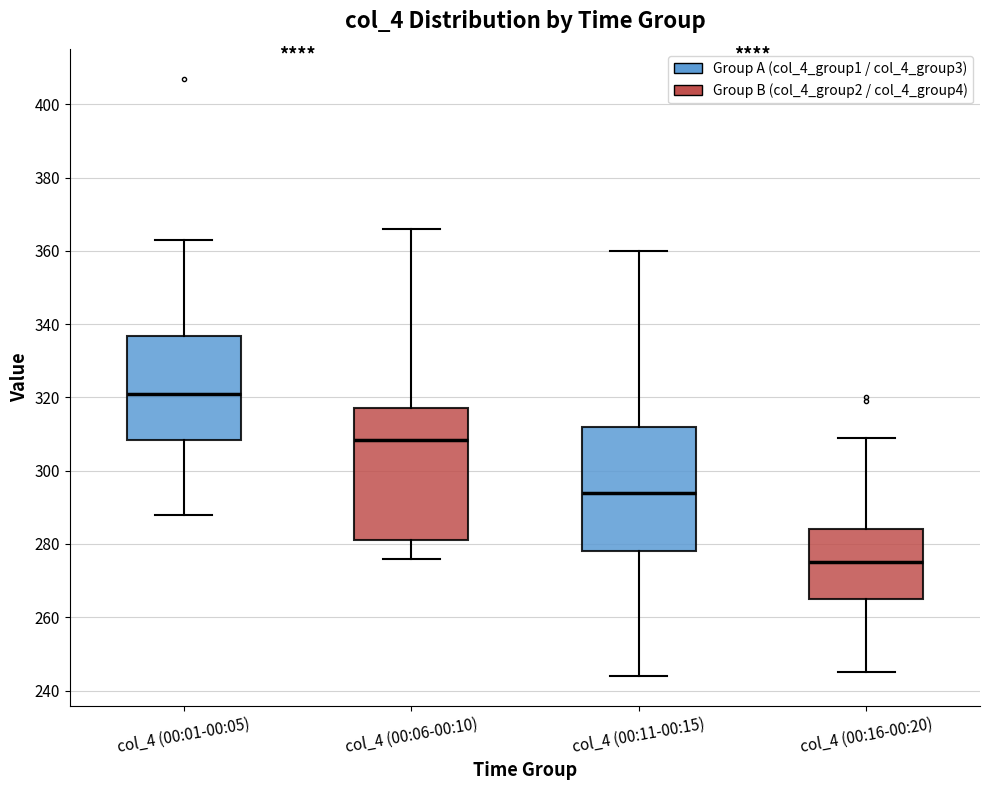

Where is the upper edge of the box for col_4 (00:16-00:20) on the y-axis? The values are not printed on the chart, so give them approximately, as read against the axis.

284